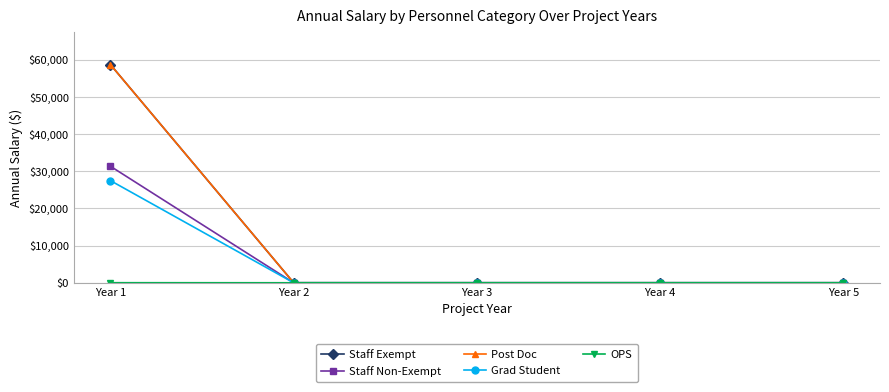

Does the chart have visible grid lines?

Yes